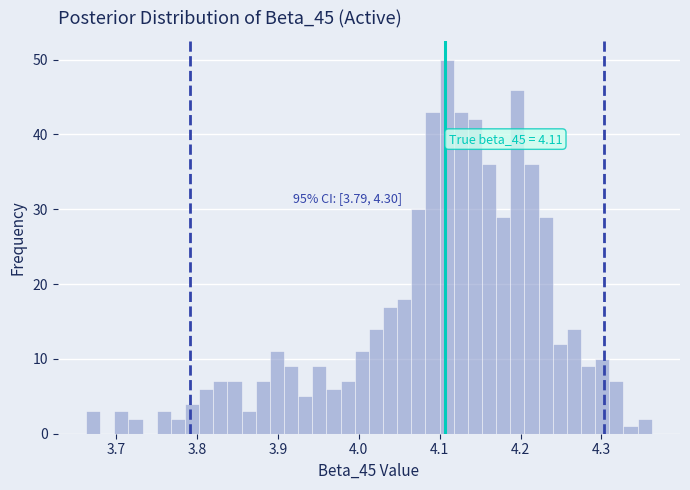

Around what value on the x-axis is the tallest bar? Give the approximate position of its centre, as read against the axis.

4.11